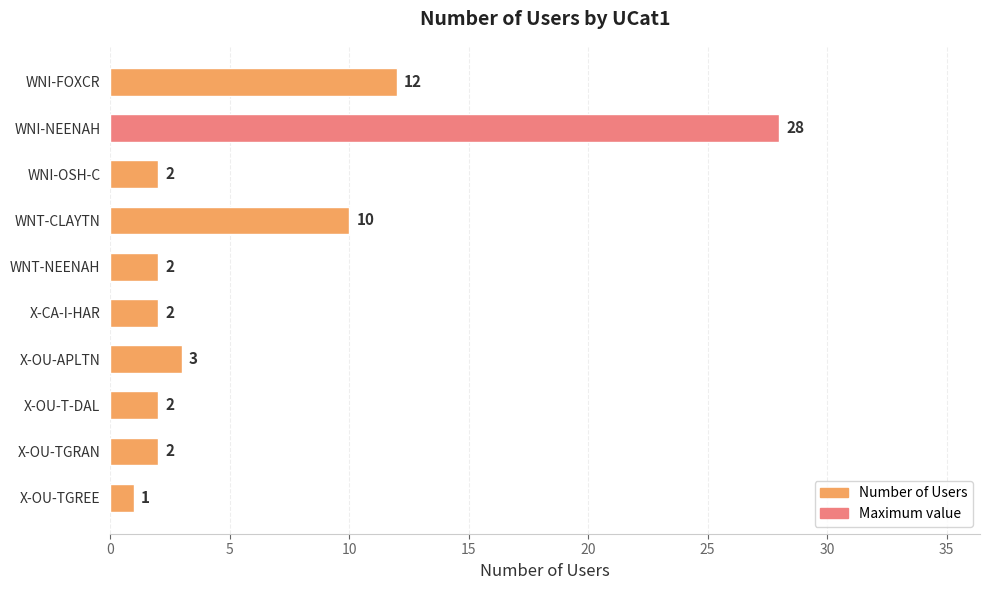

What is the sum of all values?

64